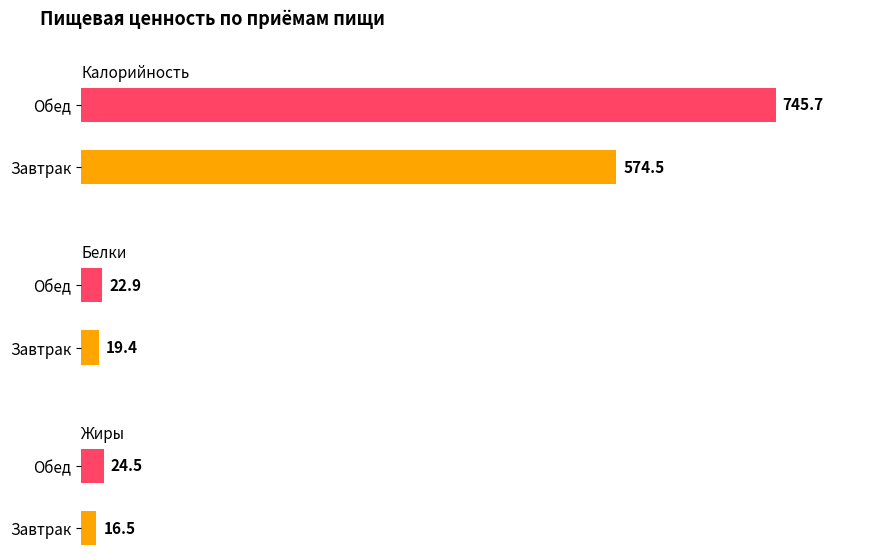

At how many categories does at least one series exceed 102?

2